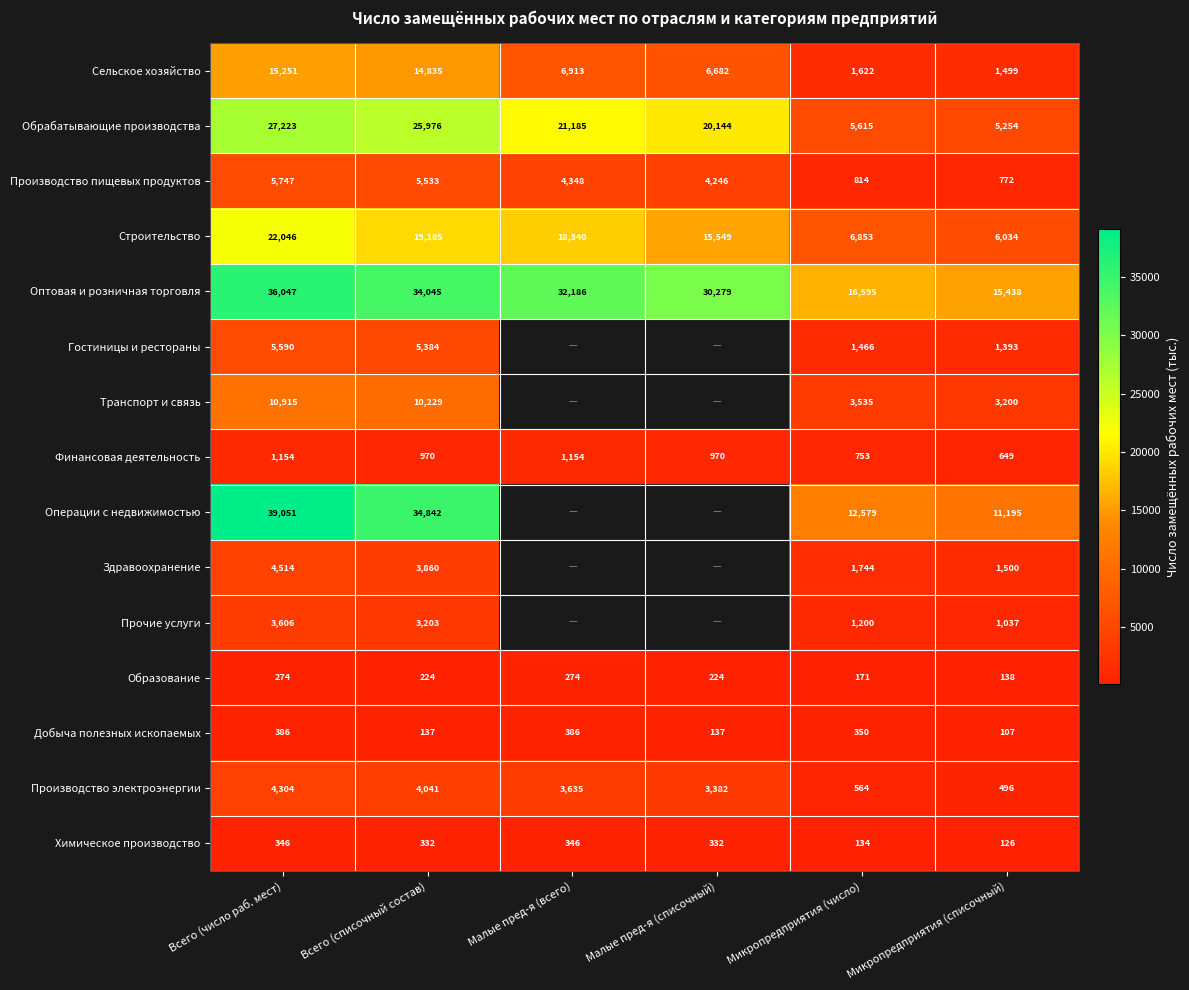

Is the value of Образование at Всего (число раб. мест) greater than the value of Химическое производство at Всего (списочный состав)?

No